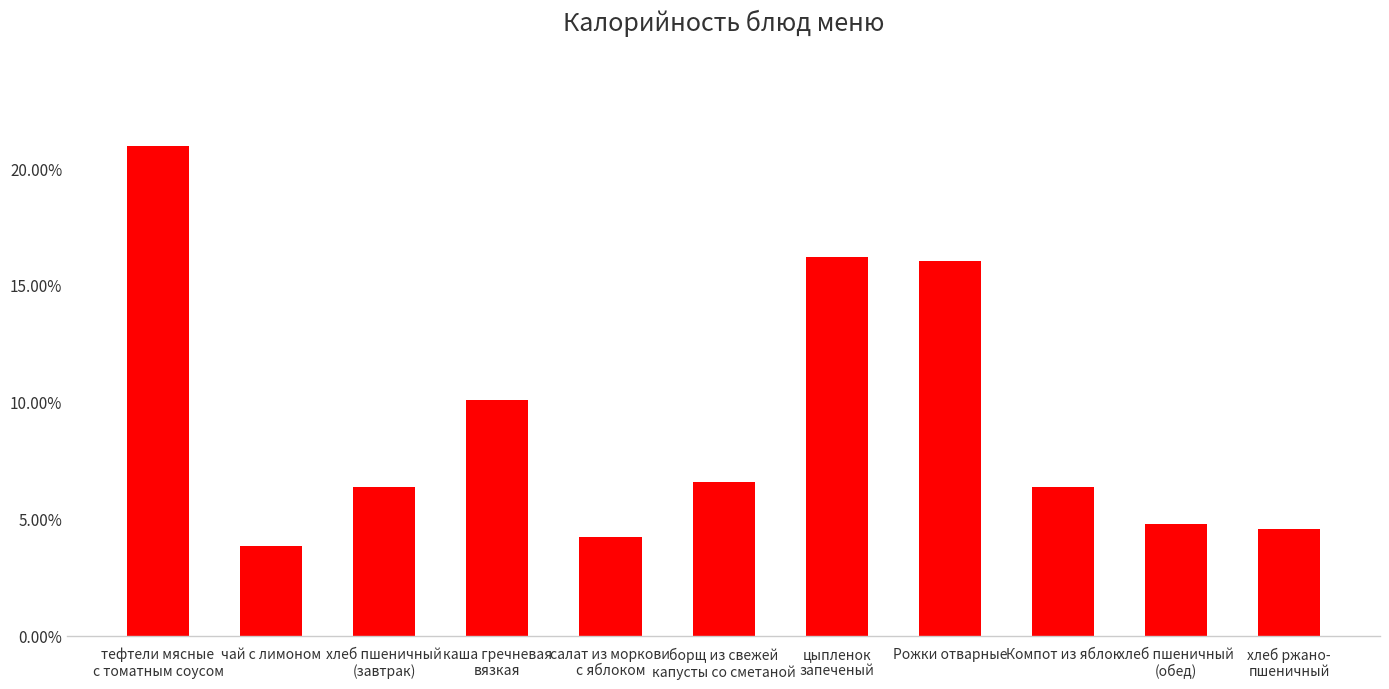

Where is the data nearest to the value 12?

каша гречневая
вязкая